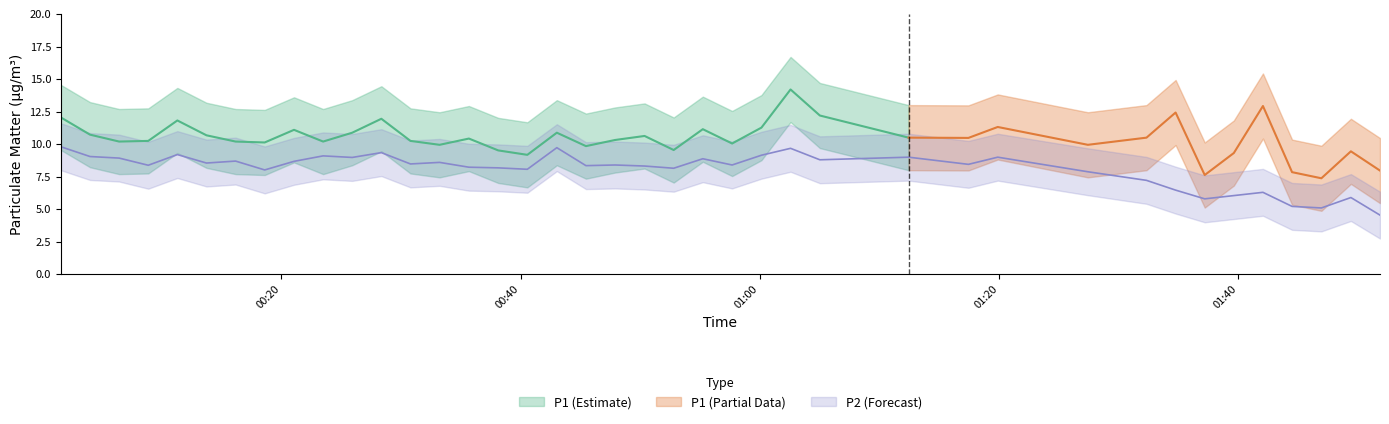

What position from the left is 01:00?

3